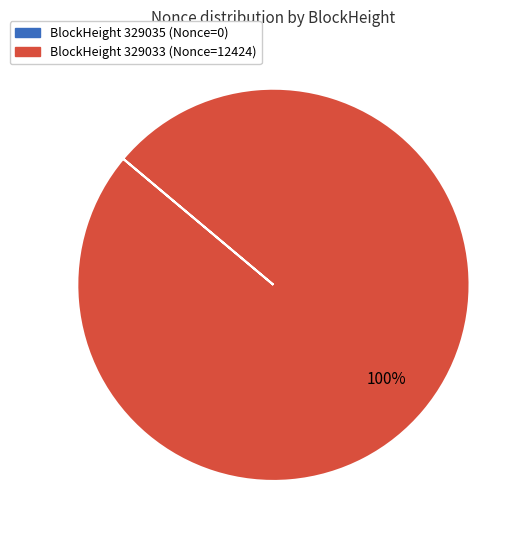

To the nearest percent, what is the difference between the largest and smallest slice percentages?

100%